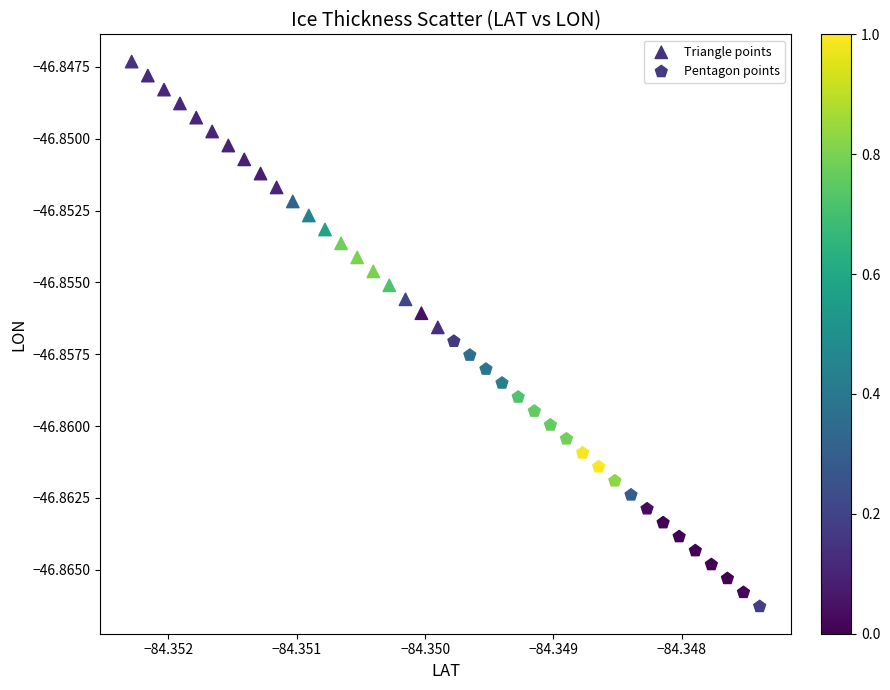

Which series reaches the maximum Y coordinate?

Triangle points